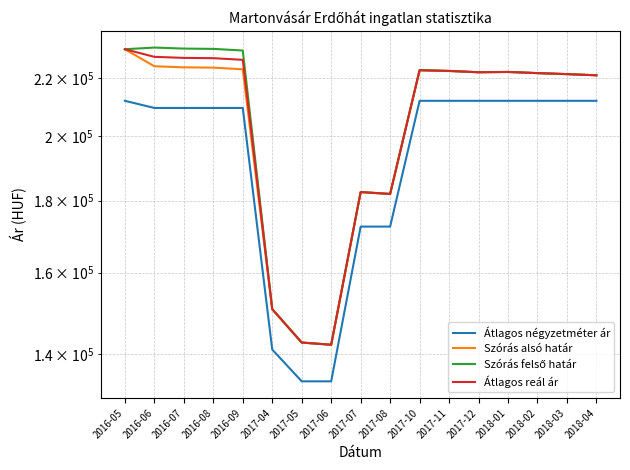

What value does the Átlagos reál ár series have at 2016-09?

226595